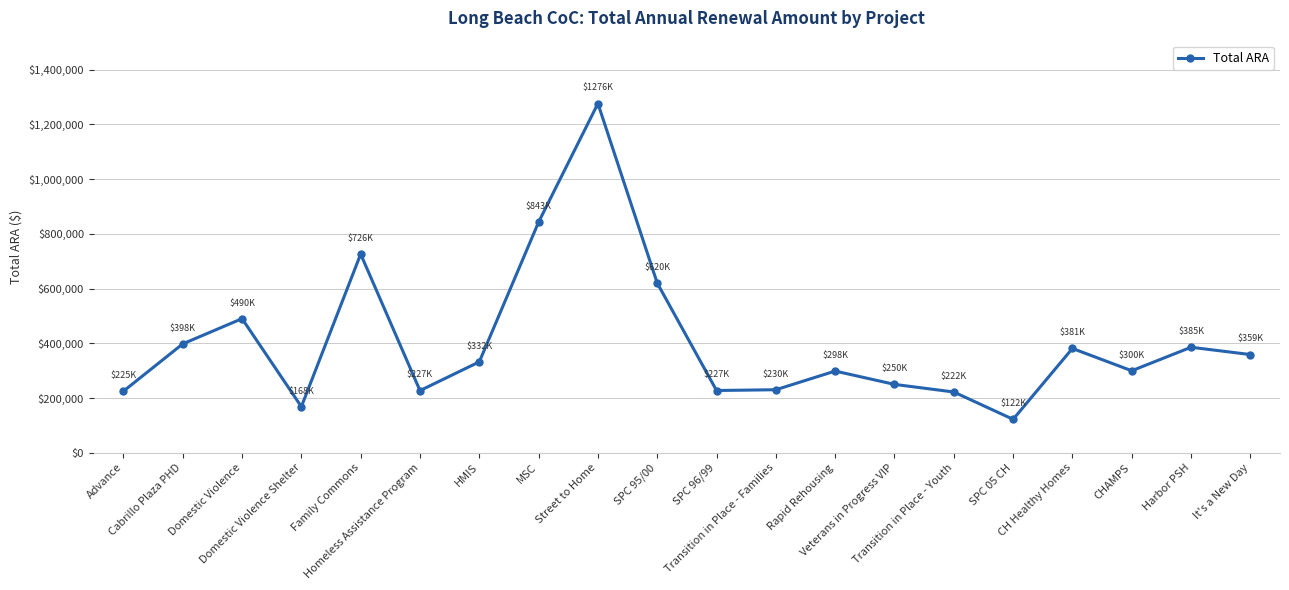

True or false: the data has more than 2 interior local peaks.

True